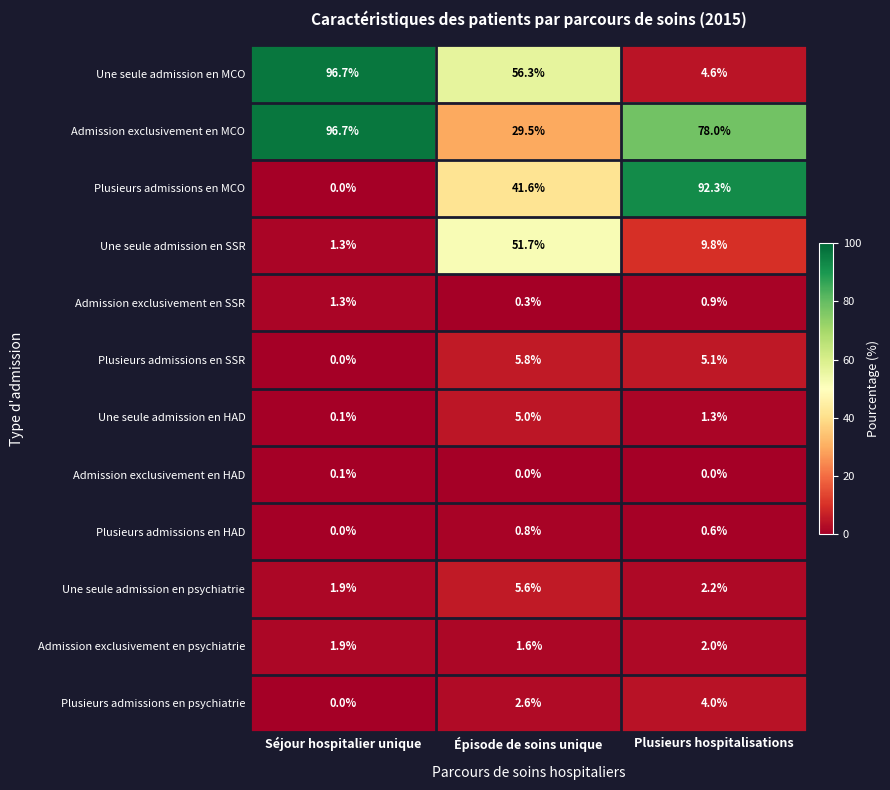

What is the difference between the maximum and minimum values in the Admission exclusivement en SSR series?

1.0